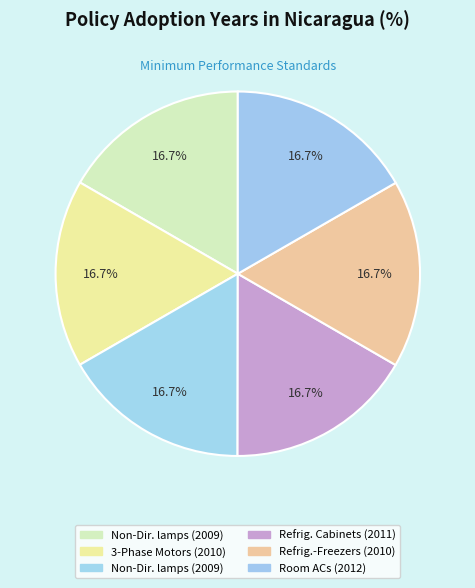

Count the number of slices in the pie.

6